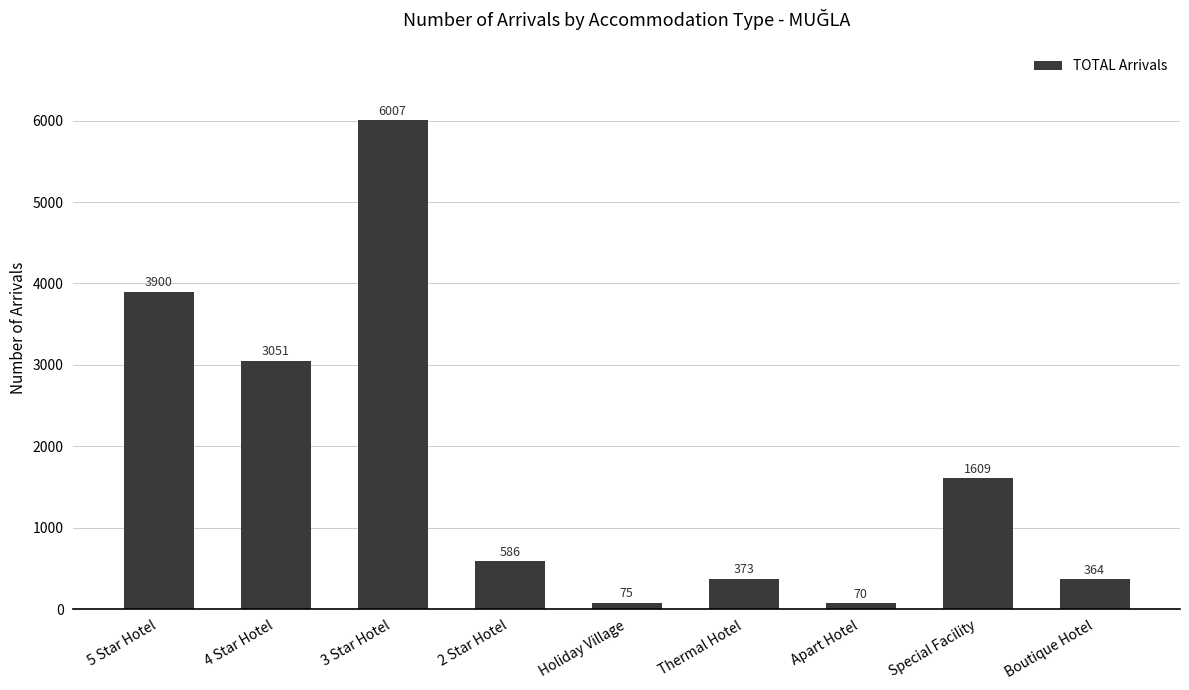

What is the difference between the maximum and minimum values?

5937